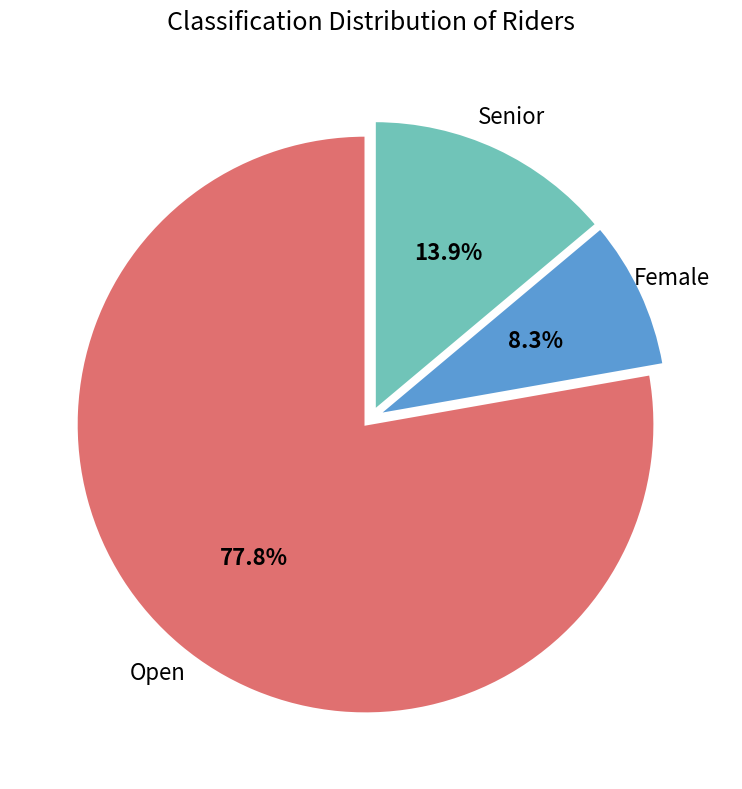

Is there any slice that represents more than half of the pie?

Yes